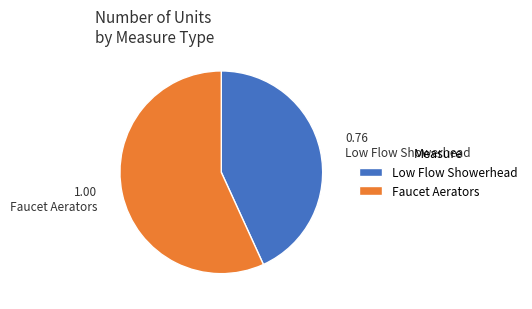

Is it true that Faucet Aerators is 51% of the pie?

False